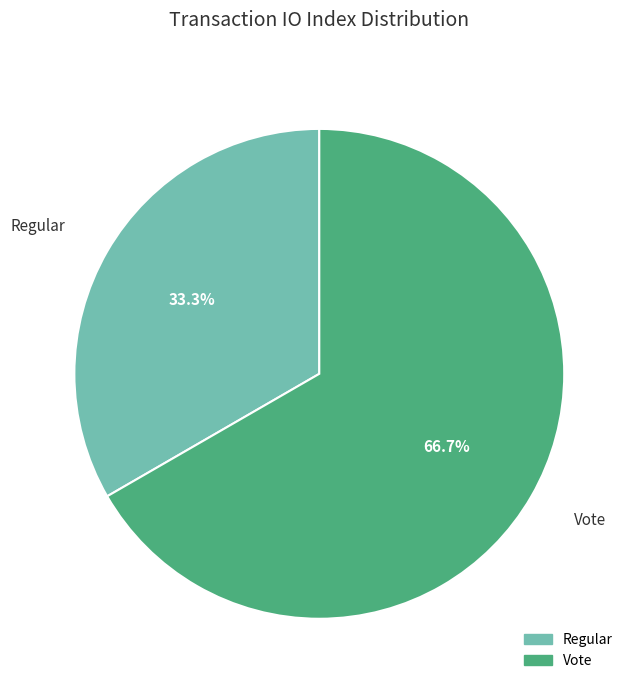

What percentage is NOT represented by Regular?

66.7%